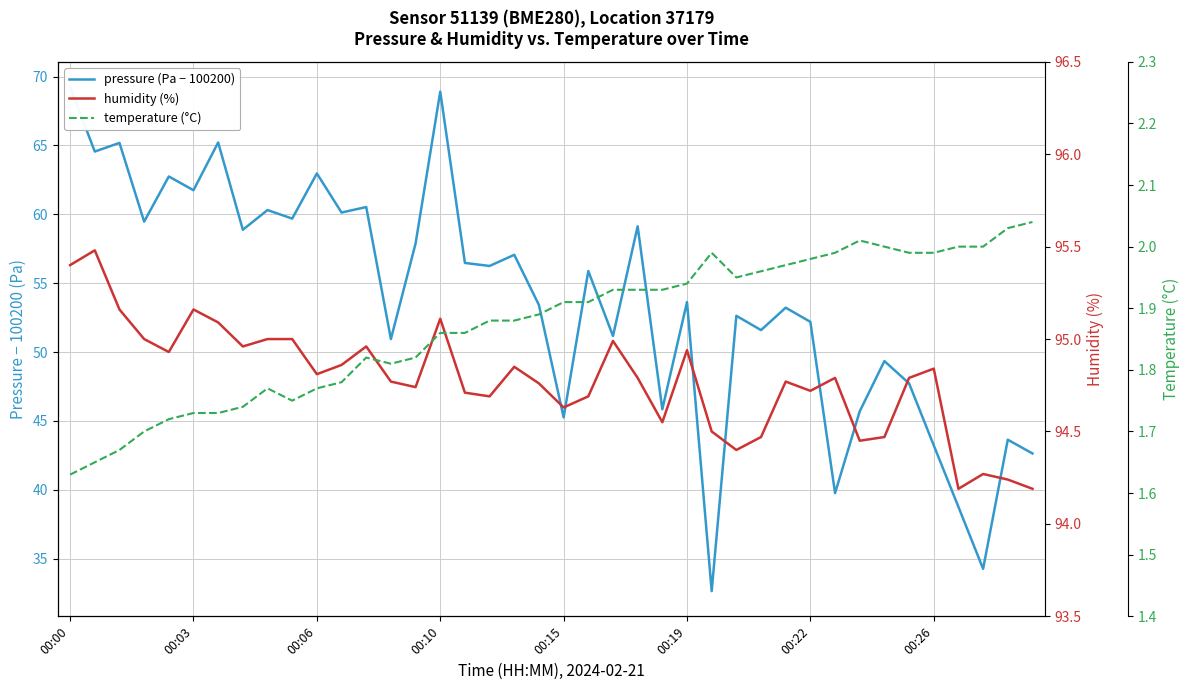

The value of temperature (°C) at 39 is 2.0. True or false?

True